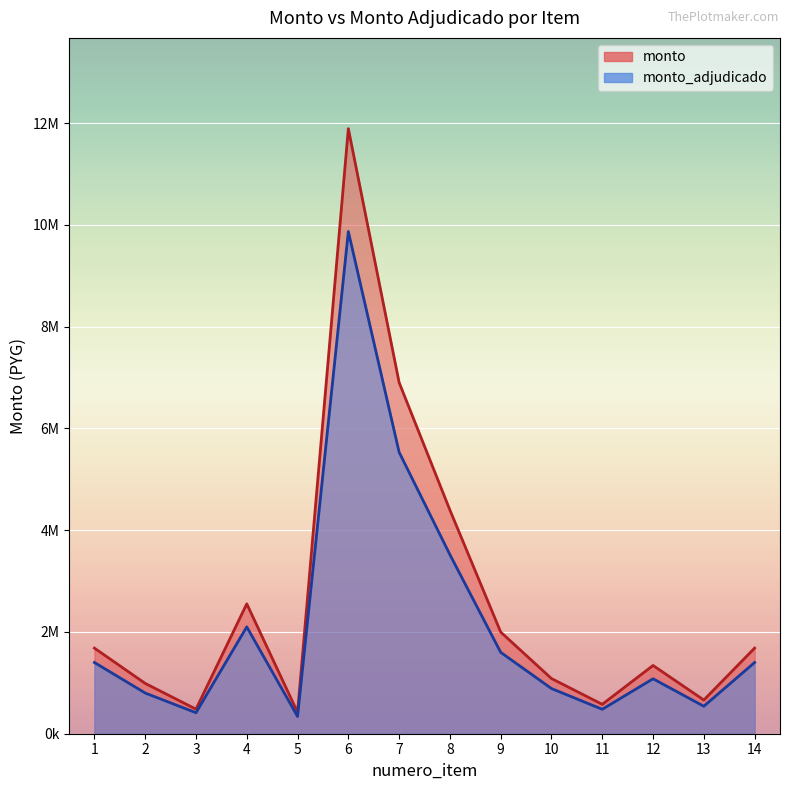

At which category does the chart reach its minimum across all series?

5